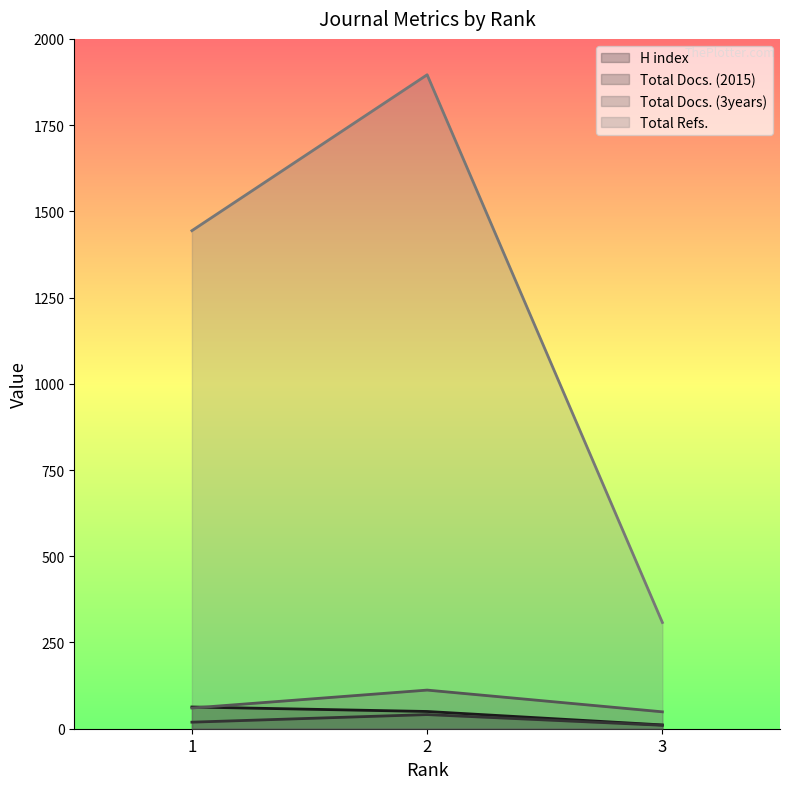

Which series has the largest range (max minus min)?

Total Refs.